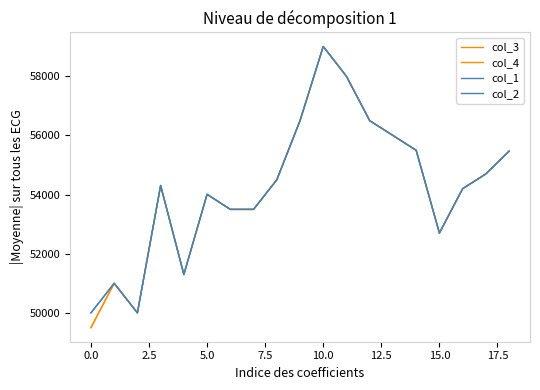

Reading left to right, what are all the values shown in this chart?

col_3: 49500	51000	50000	54300	51300	54010	53500	53500	54500	56500	59010	58000	56500	56000	55500	52700	54200	54700	55470
col_4: 49500	51000	50000	54300	51300	54010	53500	53500	54500	56500	59010	58000	56500	56000	55500	52700	54200	54700	55470
col_1: 50000	51000	50000	54310	51300	54010	53500	53500	54500	56500	59010	58000	56500	56000	55500	52700	54200	54700	55470
col_2: 50000	51000	50000	54310	51300	54010	53500	53500	54500	56500	59010	58000	56500	56000	55500	52700	54200	54700	55470